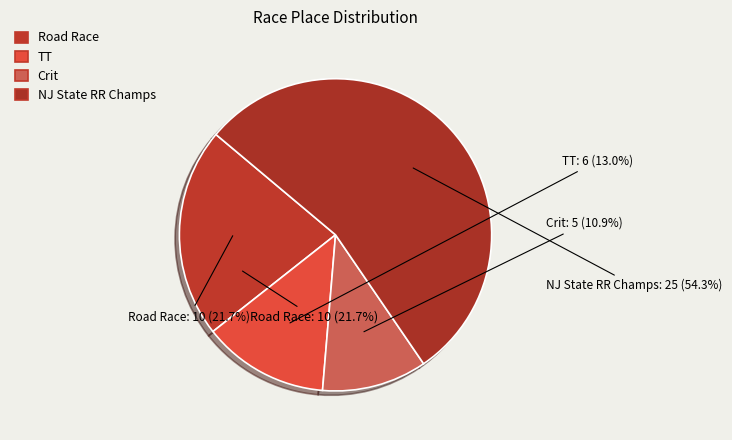

To the nearest percent, what is the difference between the largest and smallest slice percentages?

43%